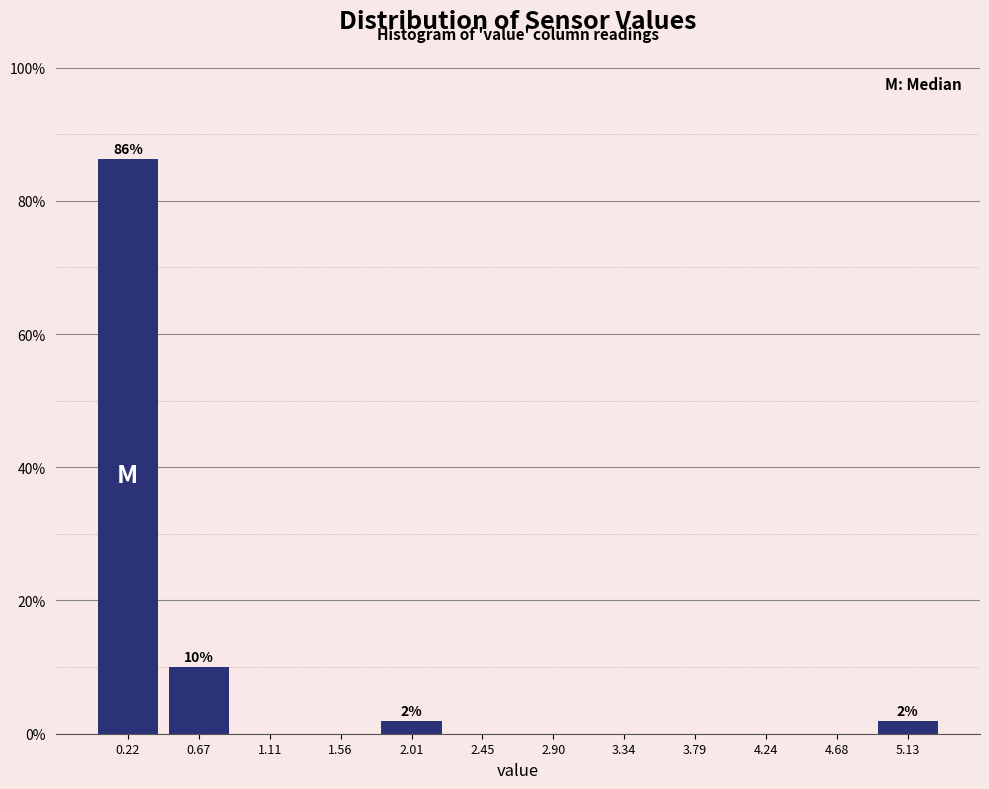

Over which range of the x-axis is the bar tallest?

0.00 to 0.45